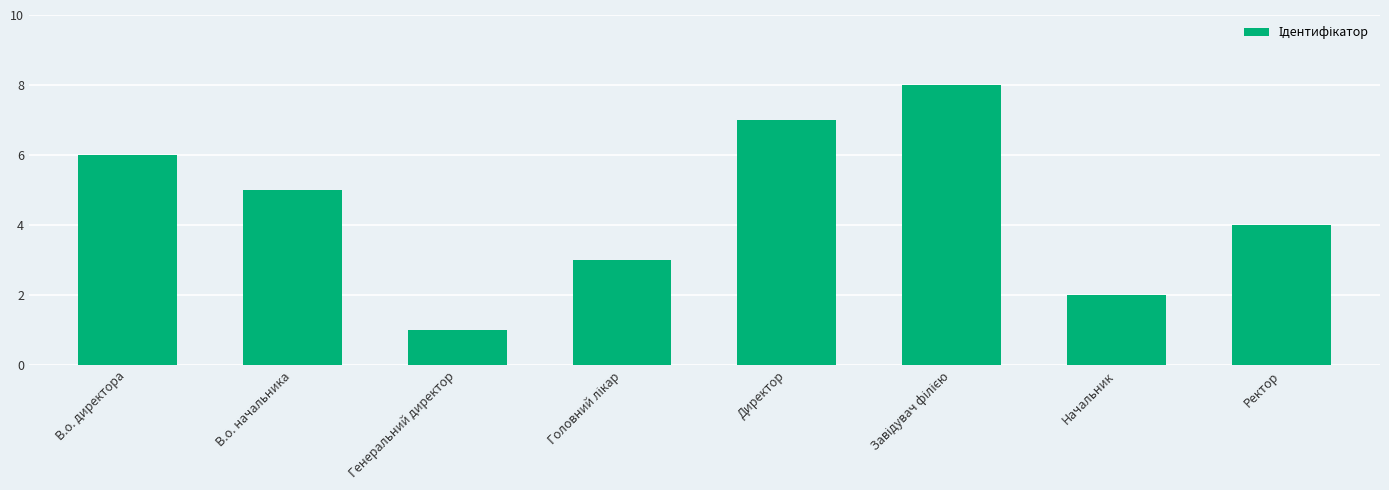

Reading left to right, transcribe all the data shown in this chart.

6	5	1	3	7	8	2	4